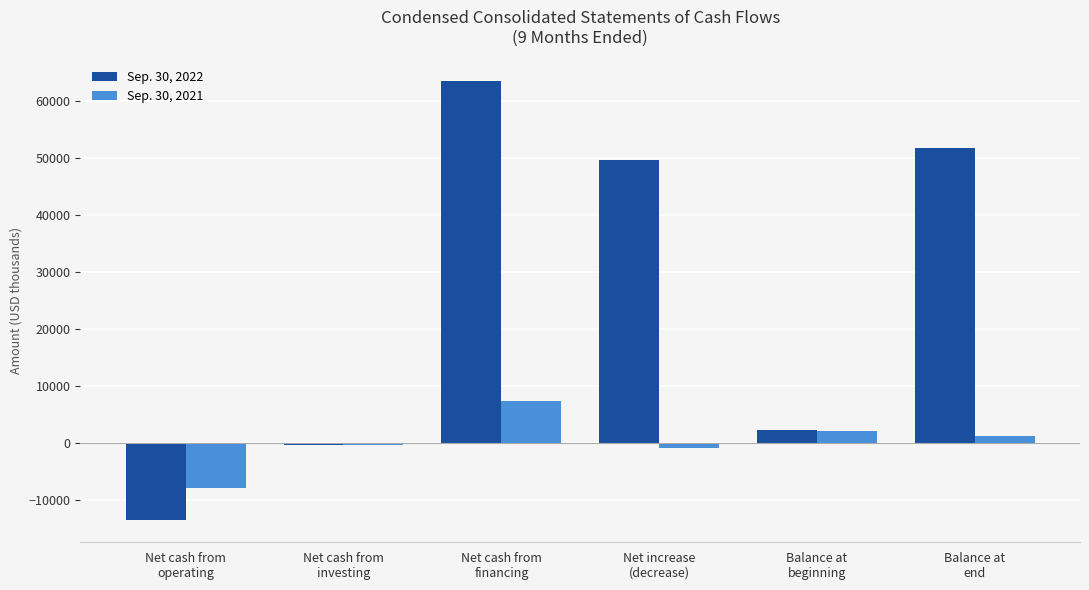

Is the value of Sep. 30, 2022 at Net cash from
financing greater than the value of Sep. 30, 2021 at Net increase
(decrease)?

Yes